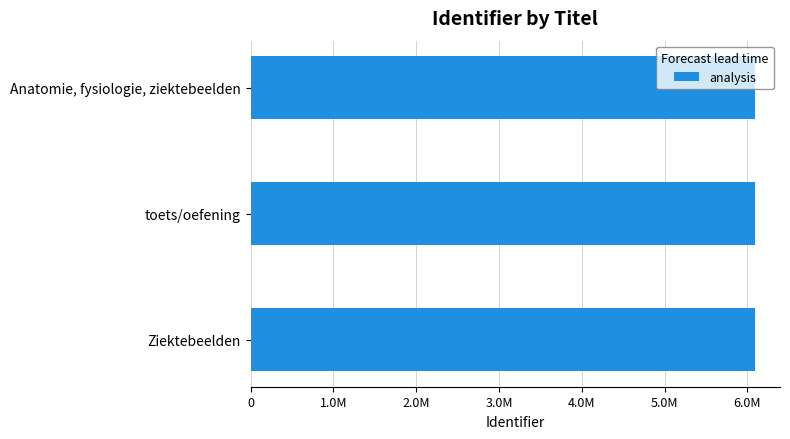

Does the chart contain any negative values?

No